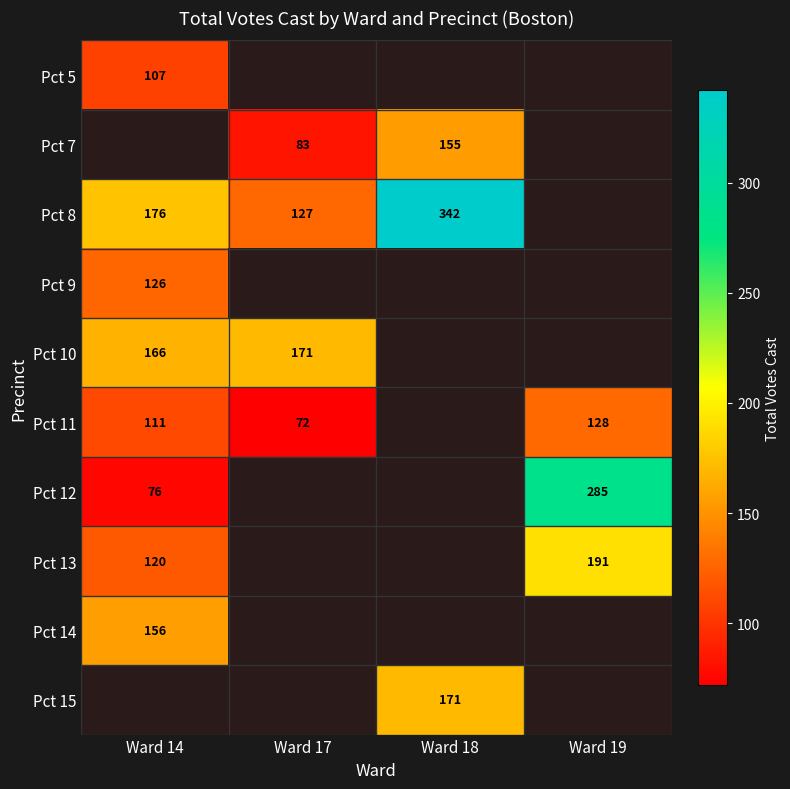

What is the approximate value of Pct 11 at Ward 14?

111.0